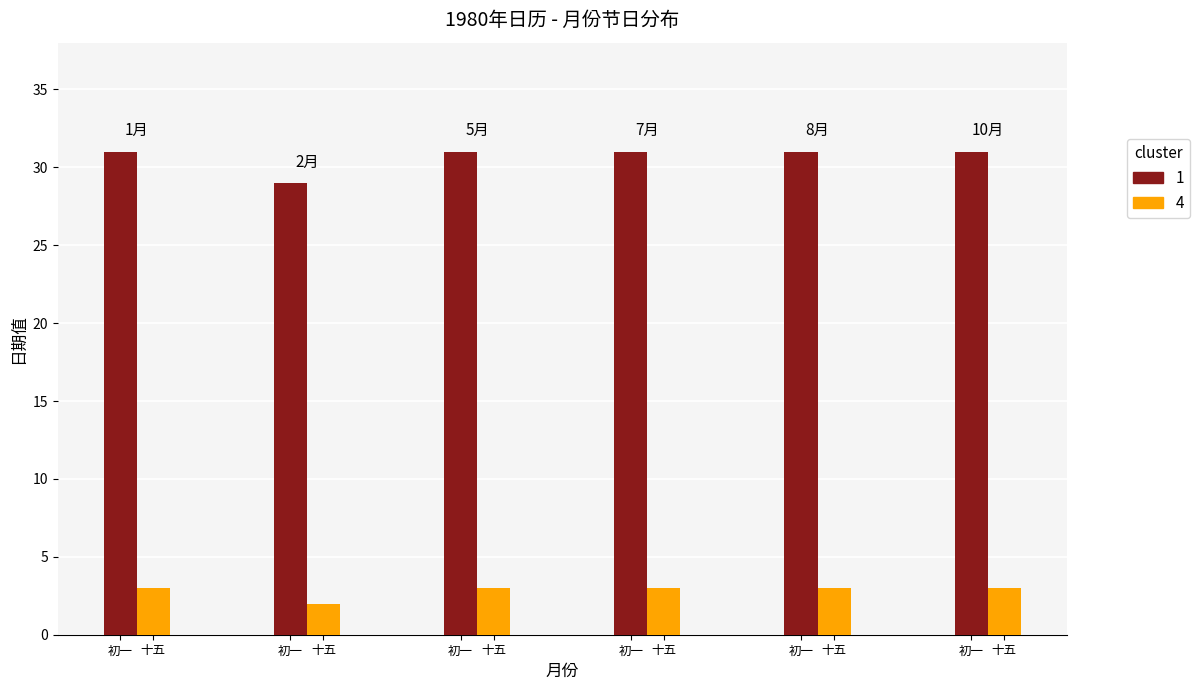

How many distinct data groups are displayed?

2